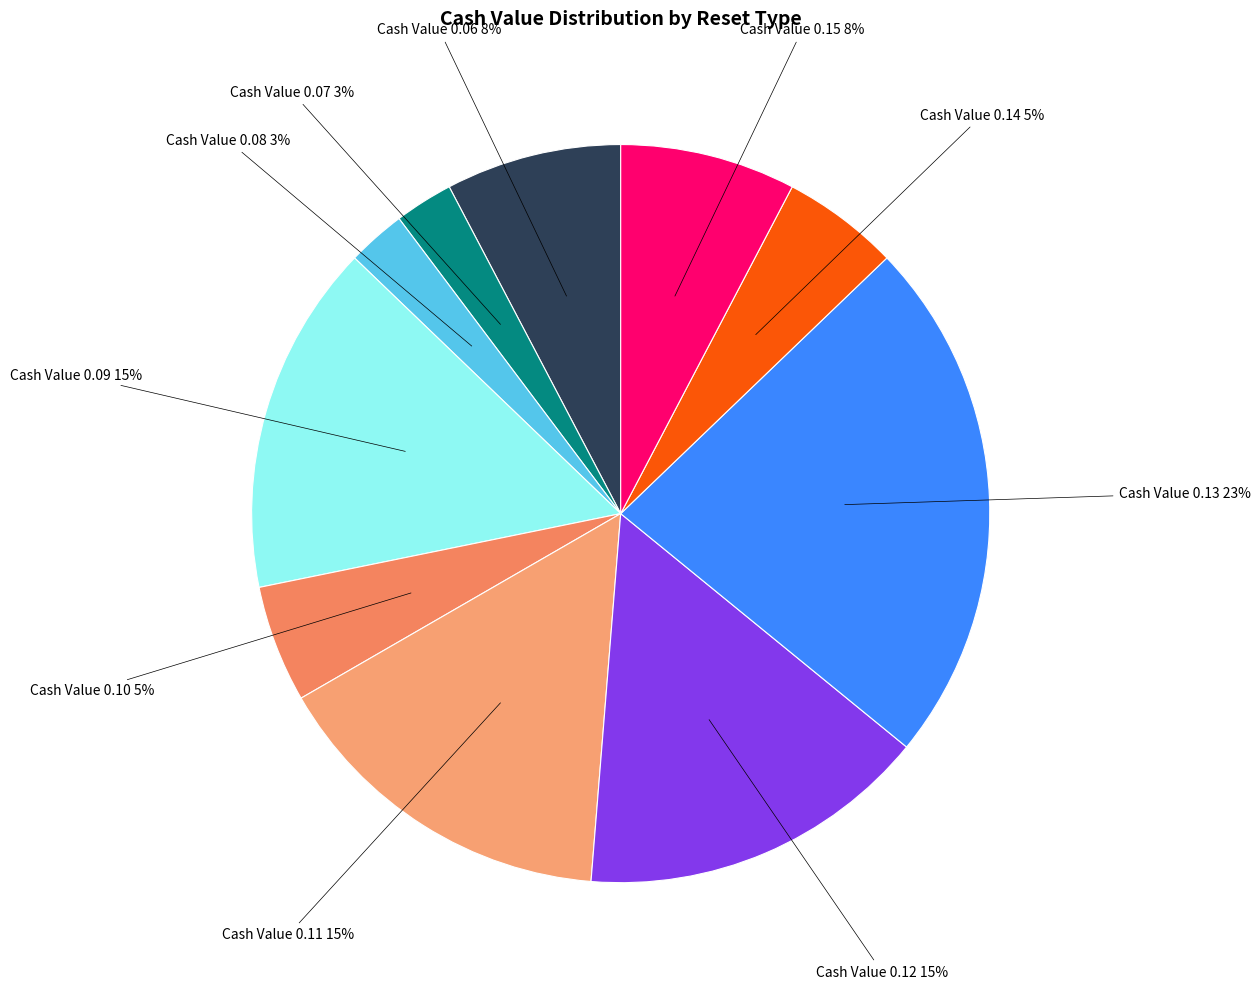

How many segments does this pie chart have?

10